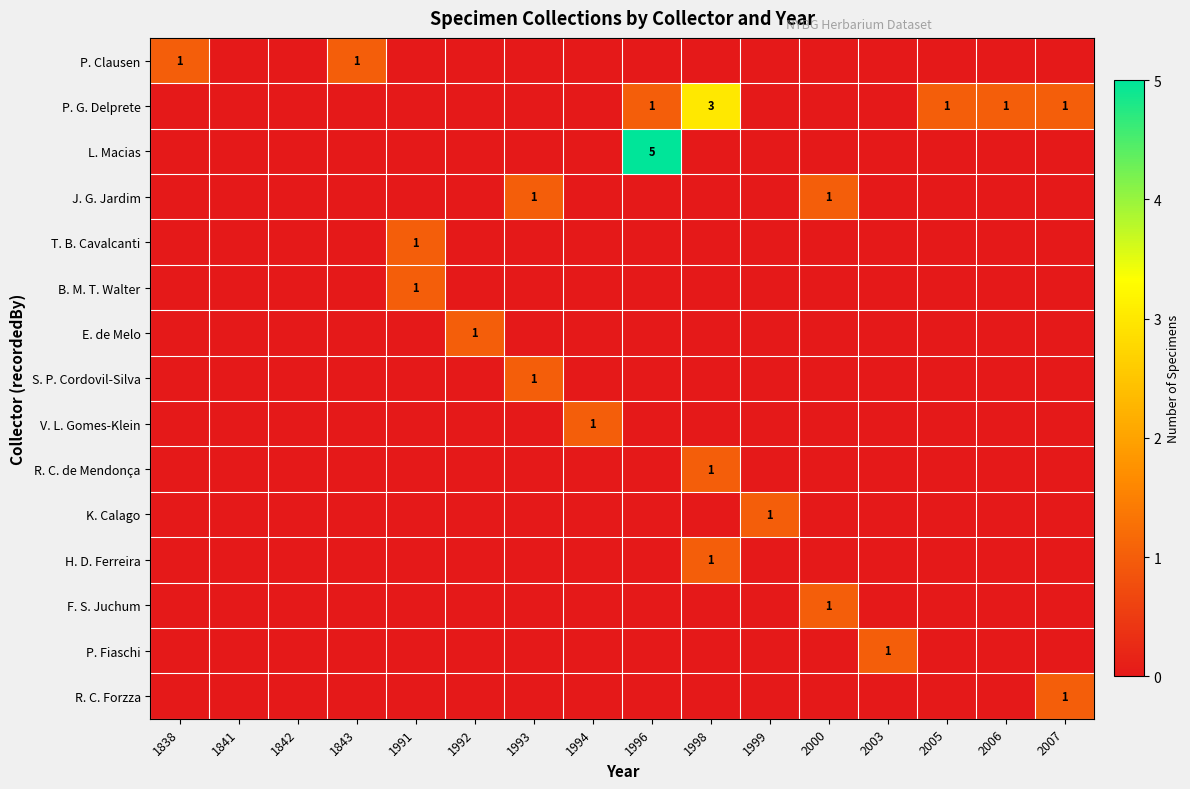

Between 1993 and 1841, which is larger?

1993